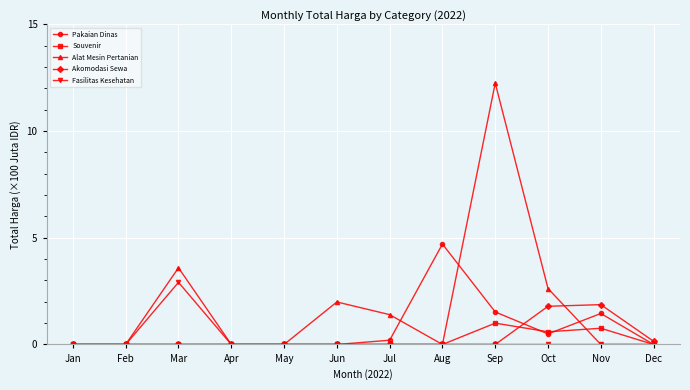

The value of Fasilitas Kesehatan at Dec is 0.0. True or false?

True